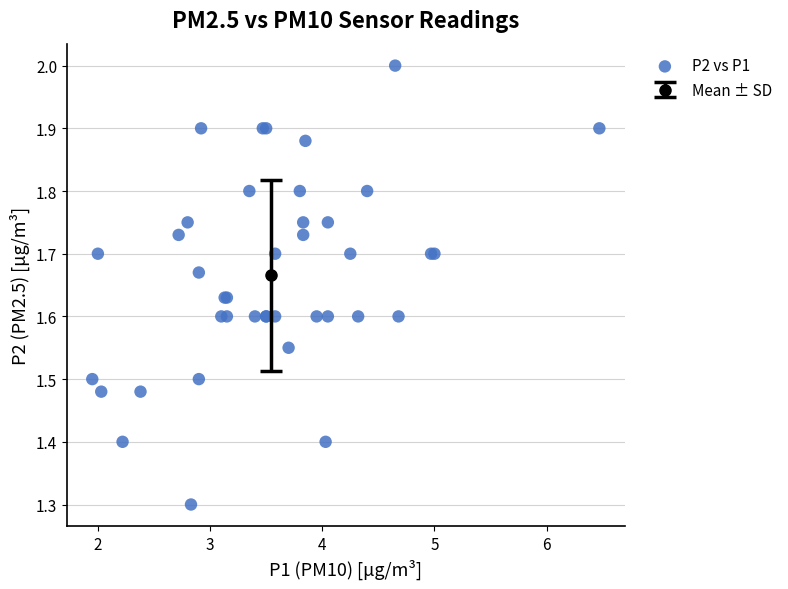

What Y value in the scatter plot is closest to 1?

1.3